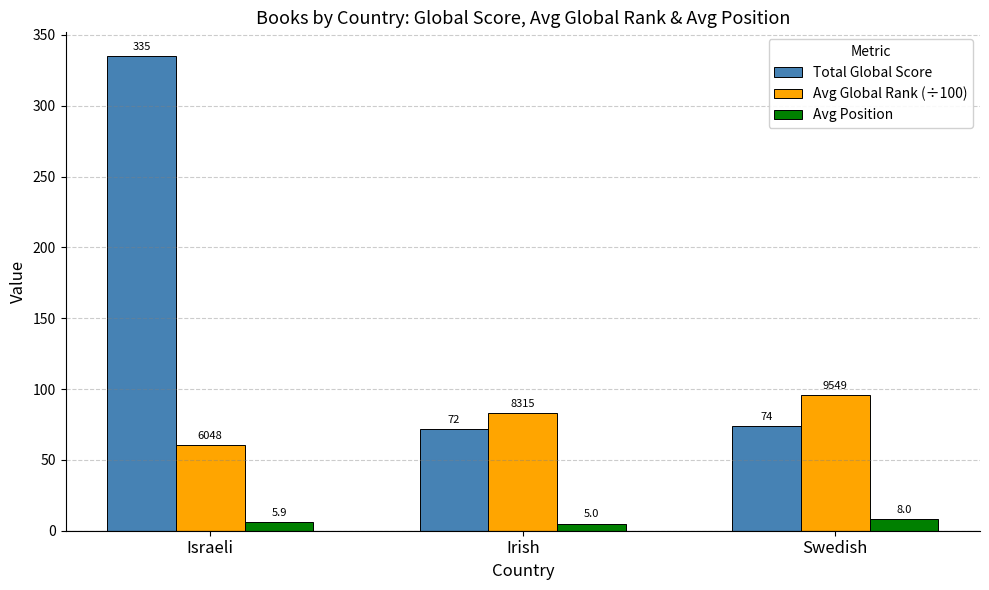

How many values in the Total Global Score series are below 74?

1